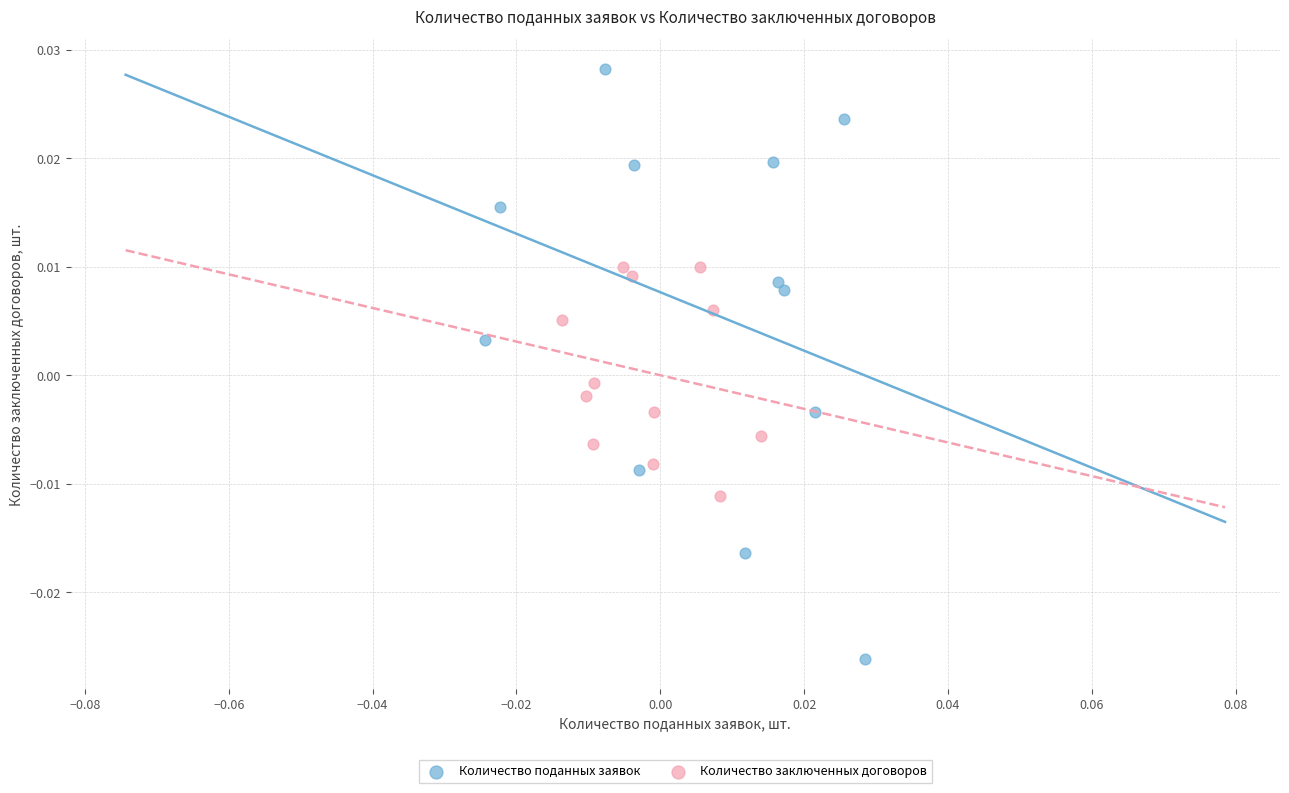

Which series reaches the maximum Y coordinate?

Количество поданных заявок